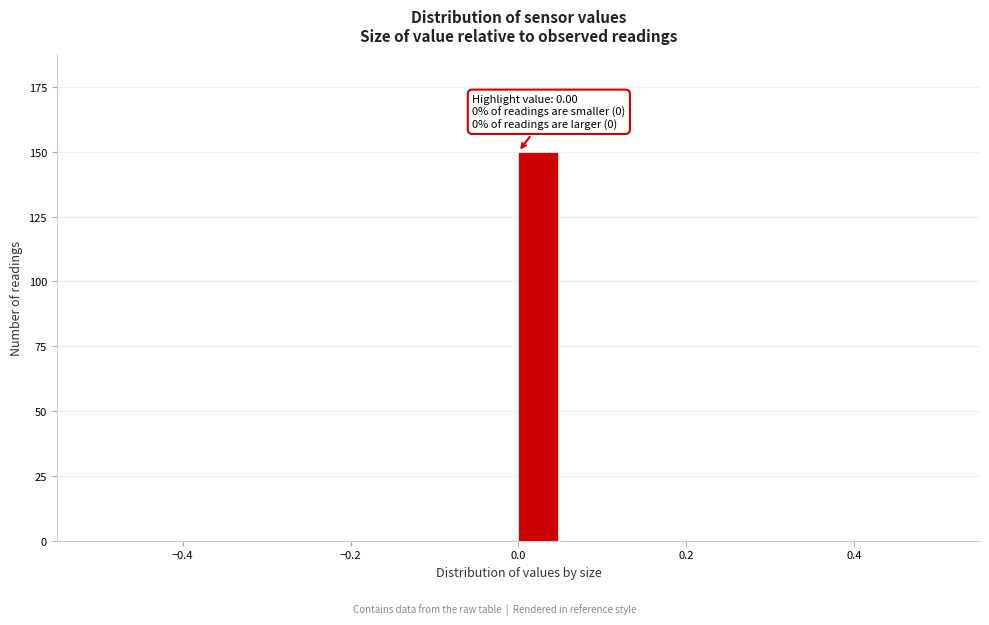

Read against the x-axis, roughly where is the centre of the tallest bar?

0.02